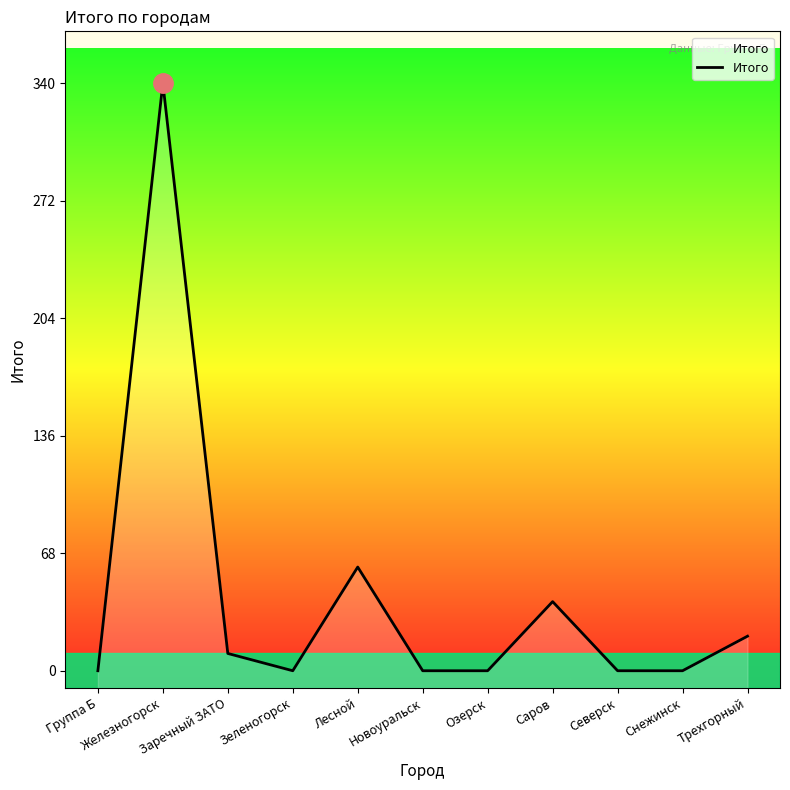

True or false: the data shows 521 at Железногорск.

False